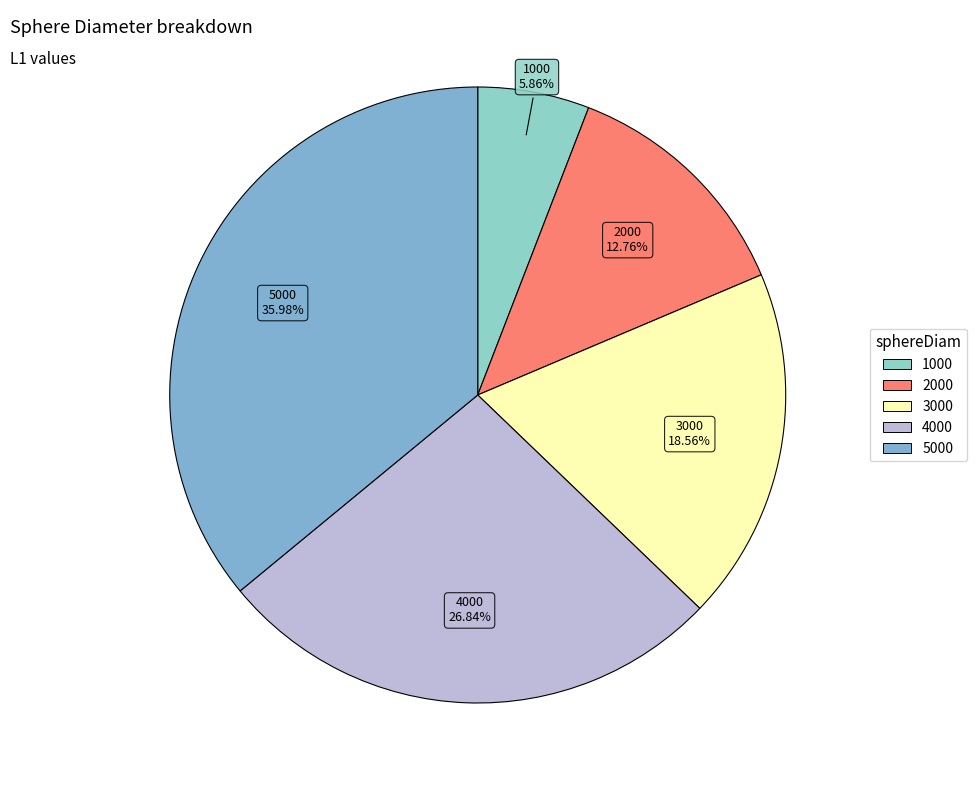

Combined, what portion of the pie is 4000 and 5000?

62.8%